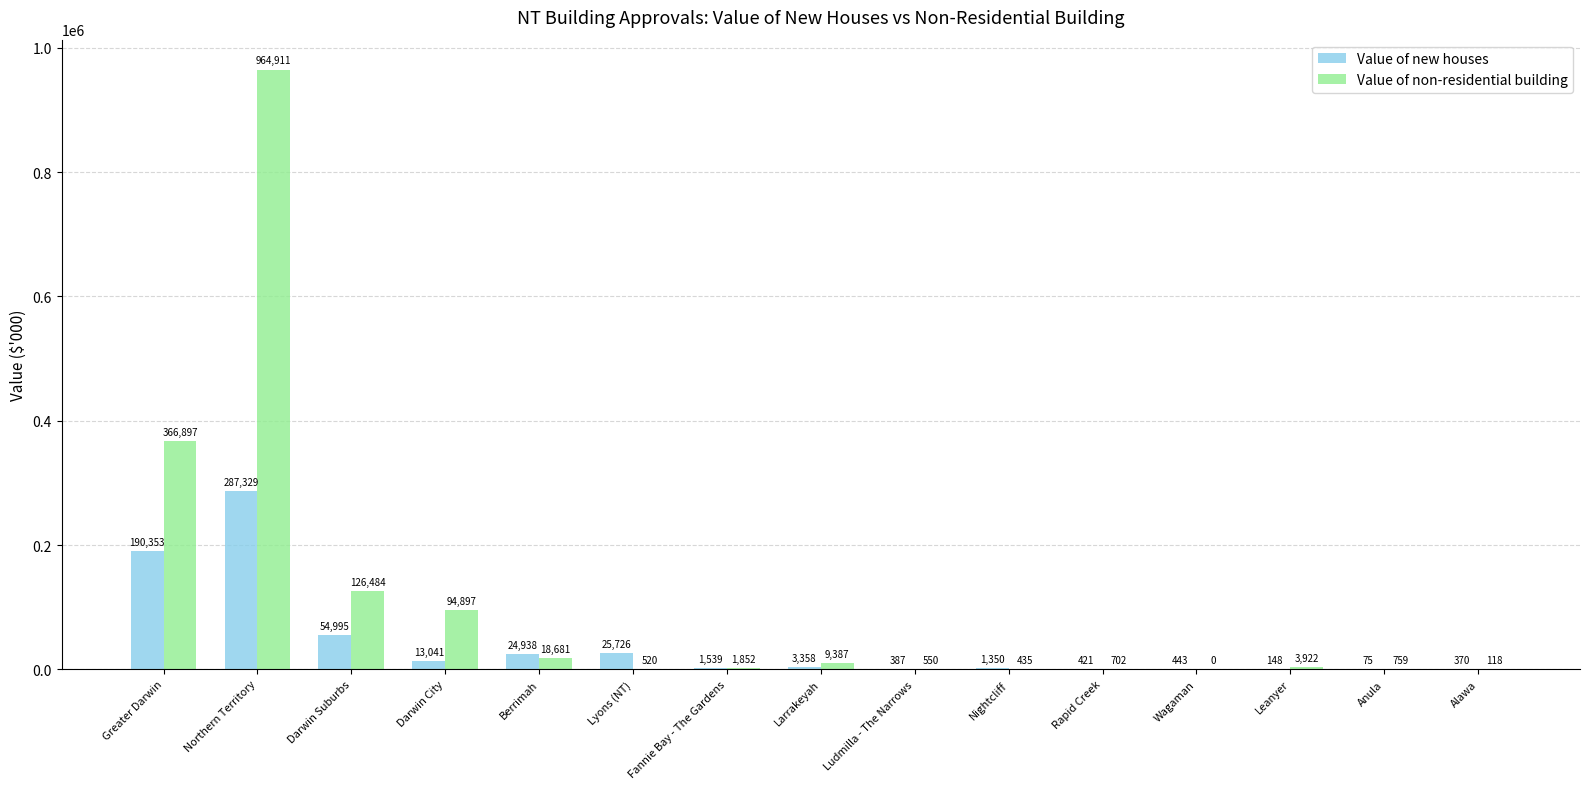

What is the average value of the Value of non-residential building series?

106007.8